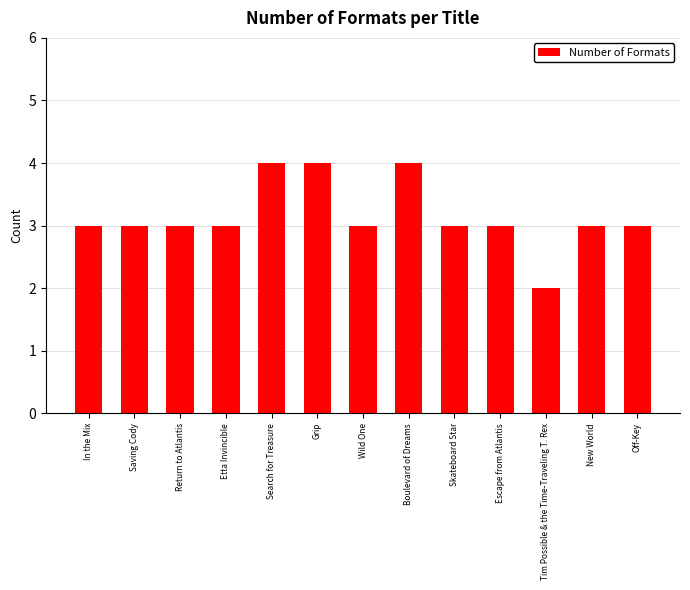

Reading left to right, what are all the values shown in this chart?

3	3	3	3	4	4	3	4	3	3	2	3	3